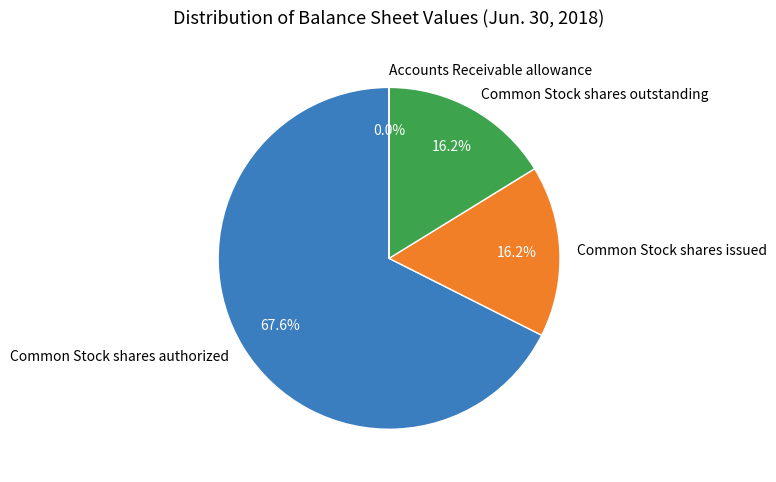

Do Common Stock shares issued and Common Stock shares outstanding together represent more than half of the pie?

No